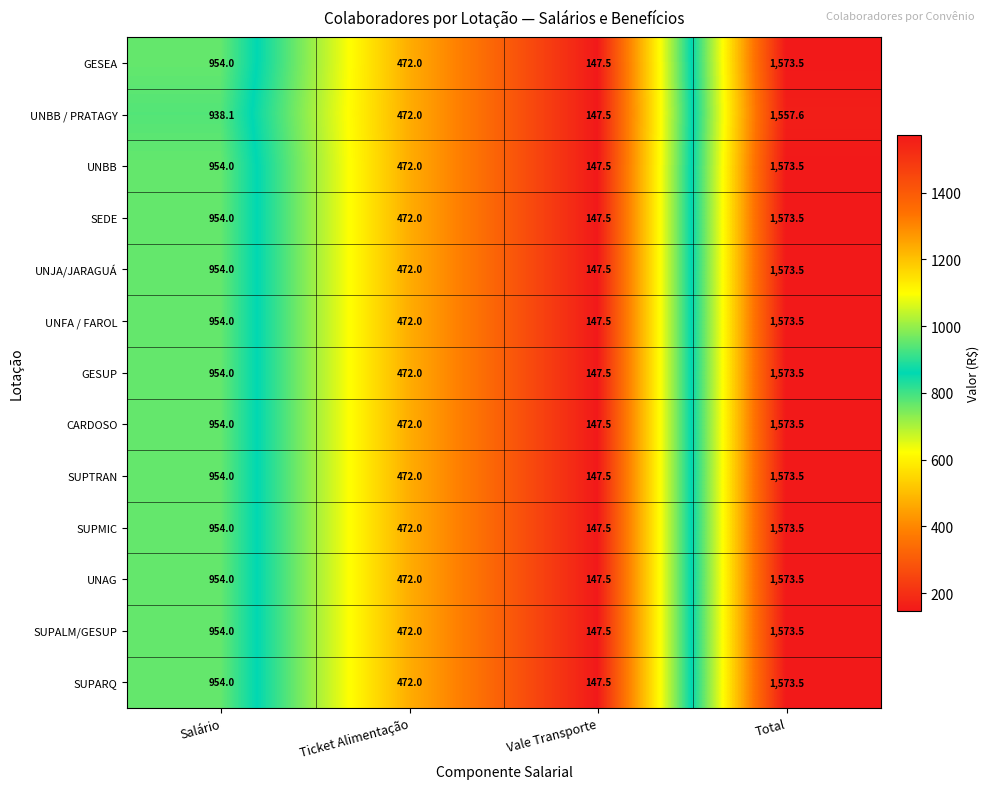

Which label corresponds to the smallest value in the chart?

Vale Transporte